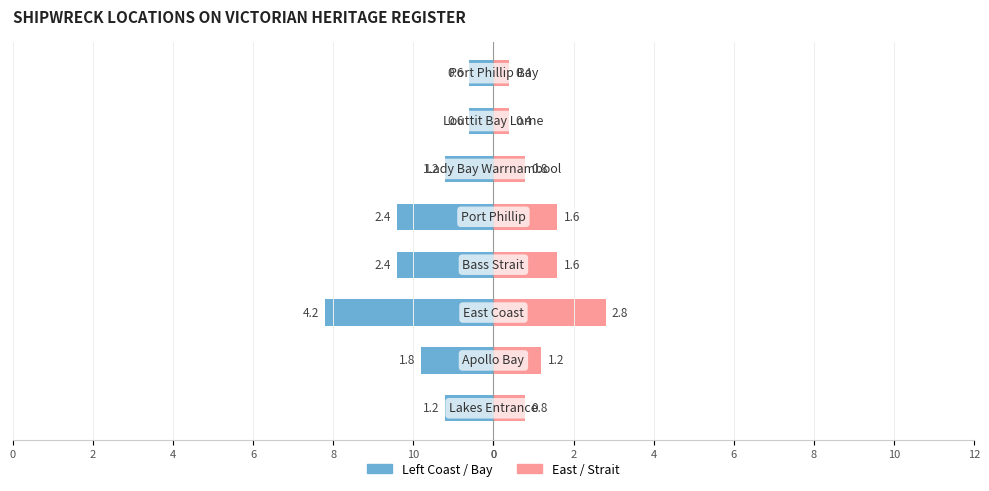

At how many categories does at least one series exceed 0?

8